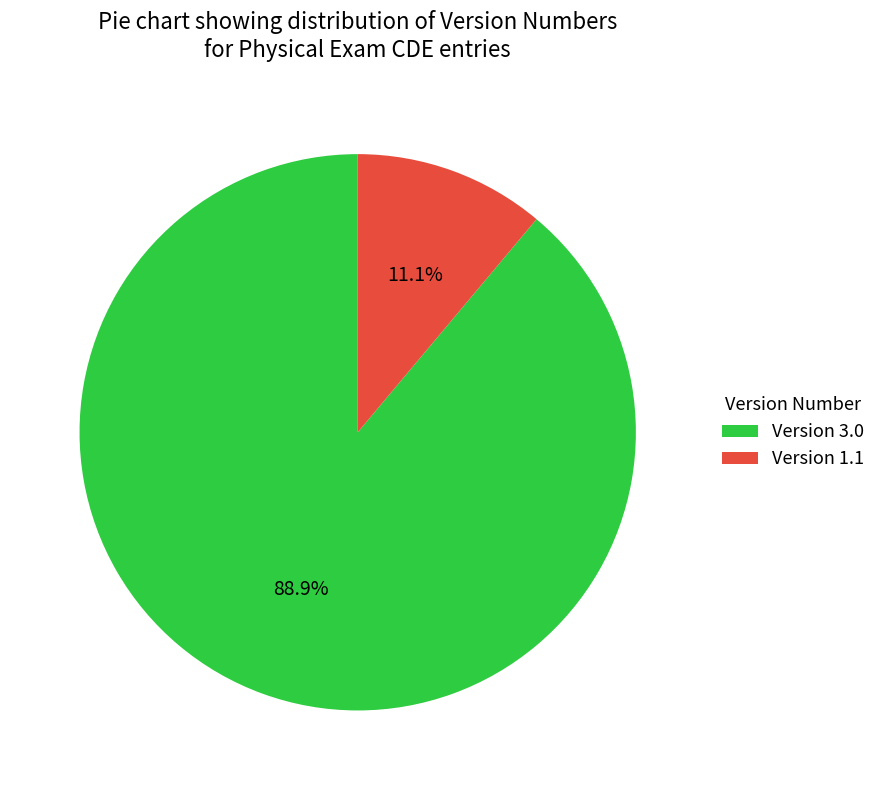

Combined, do Version 3.0 and Version 1.1 account for over 50%?

Yes